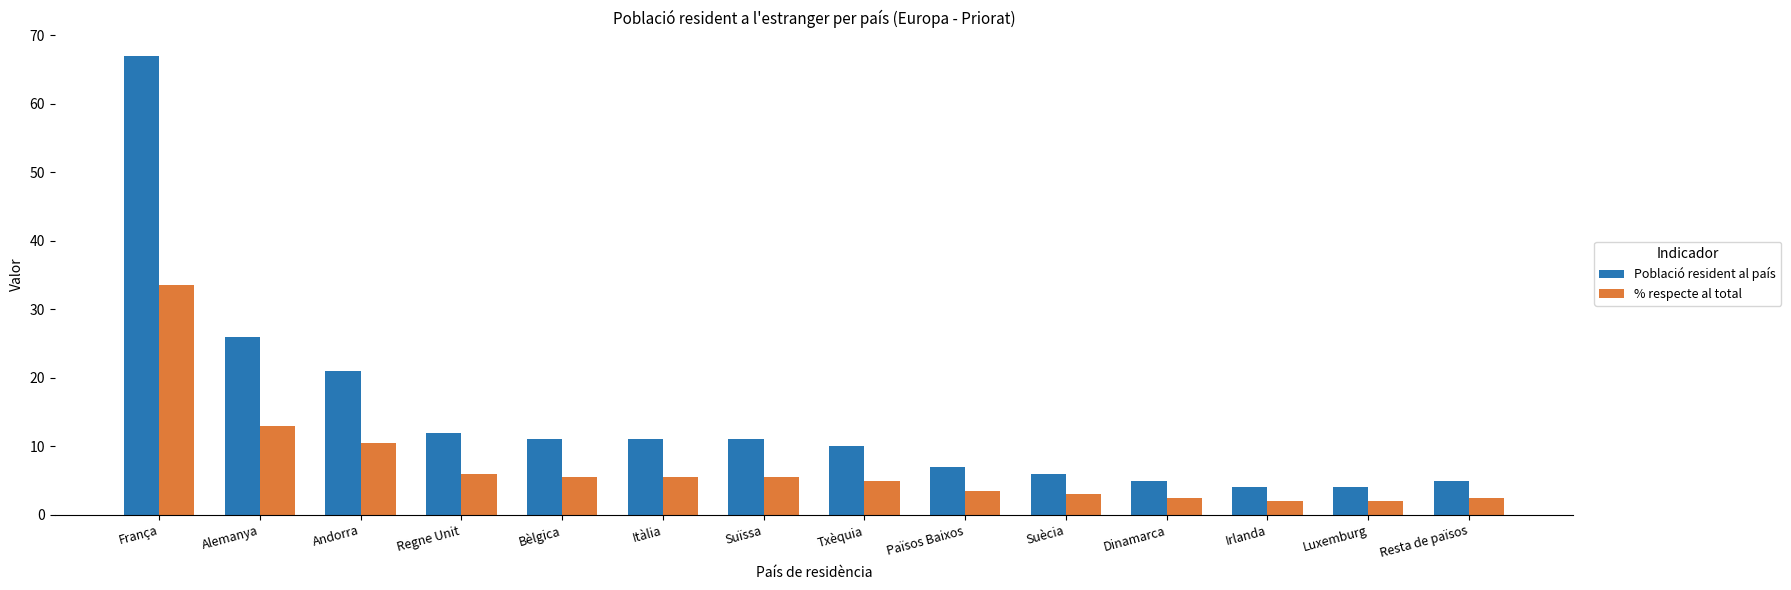

Rank the series by their maximum value, from lowest to highest.

% respecte al total, Població resident al país